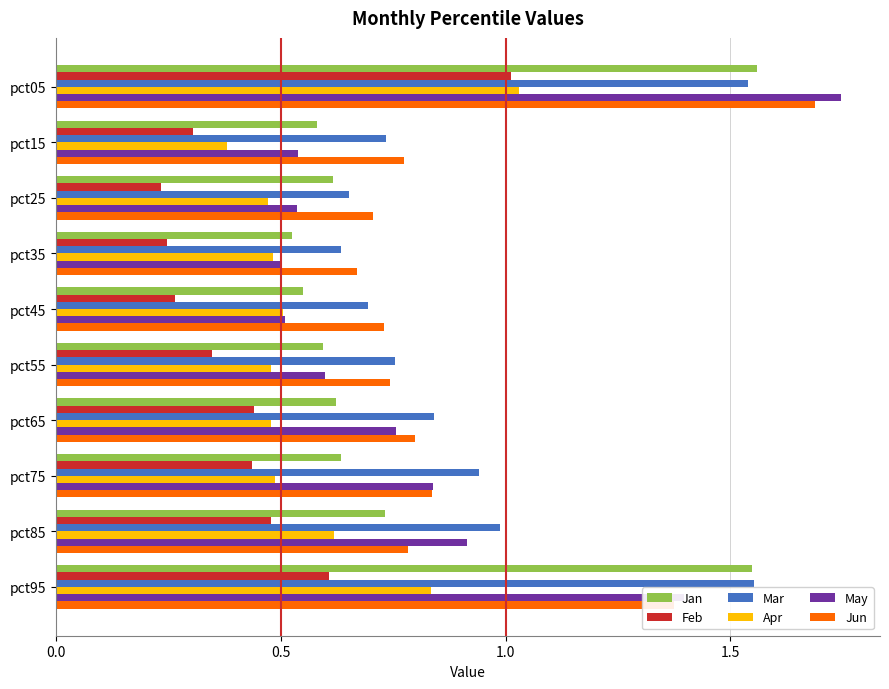

At which label is Apr closest to 0?

pct15